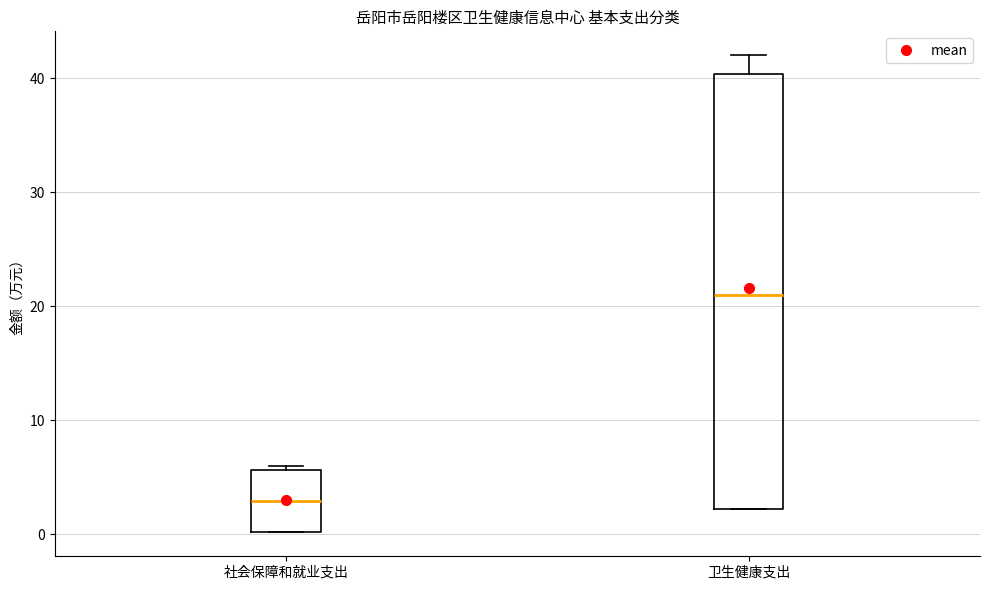

Which box is the tallest, from its lower edge to its upper edge?

卫生健康支出